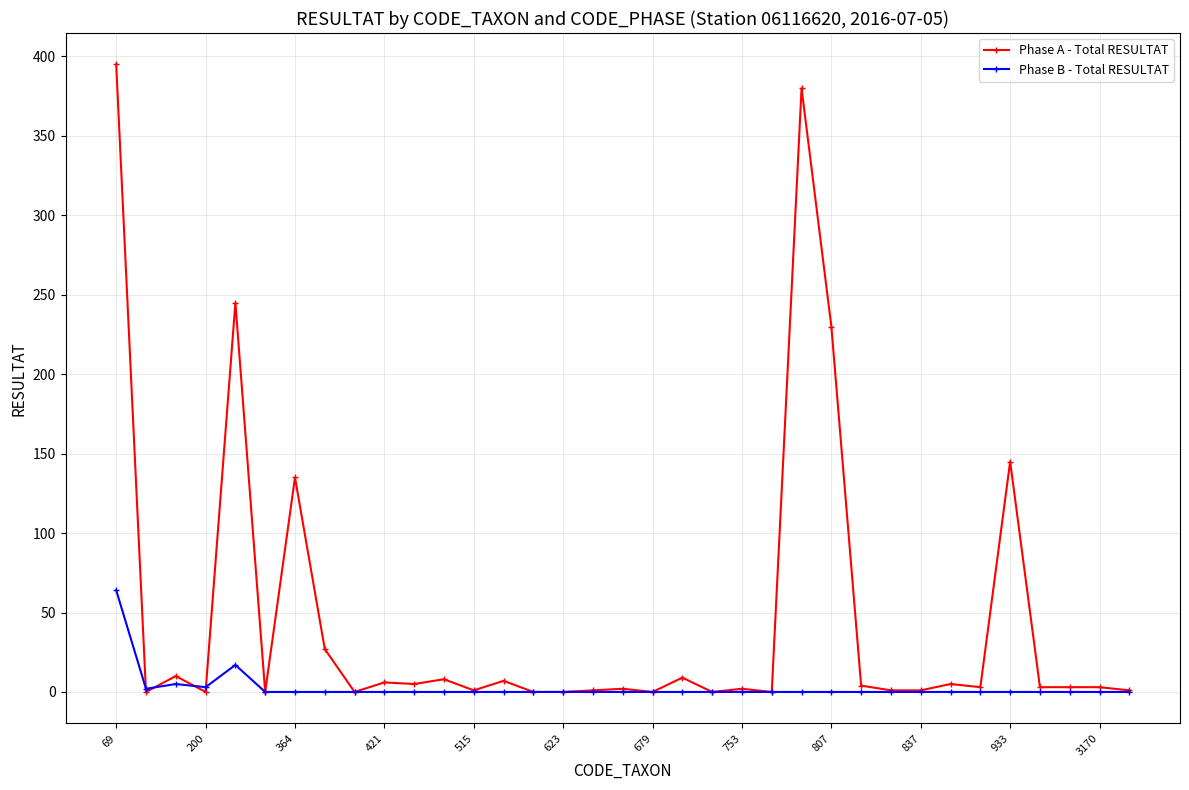

Rank the series by their average value, from lowest to highest.

Phase B - Total RESULTAT, Phase A - Total RESULTAT